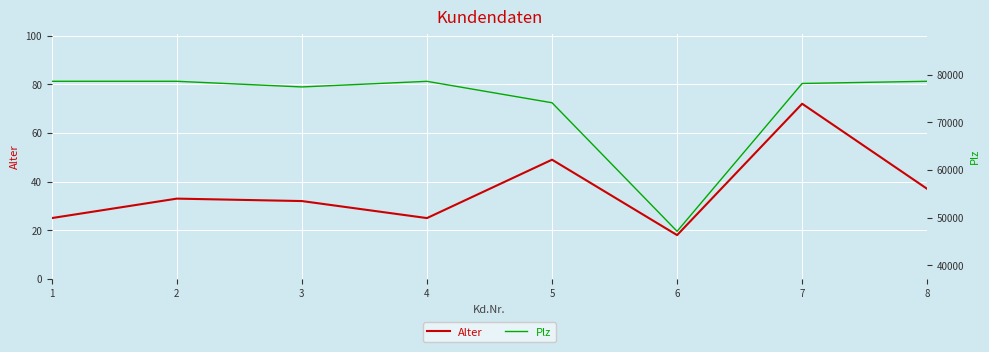

What is the total value across all series at 1?

78653